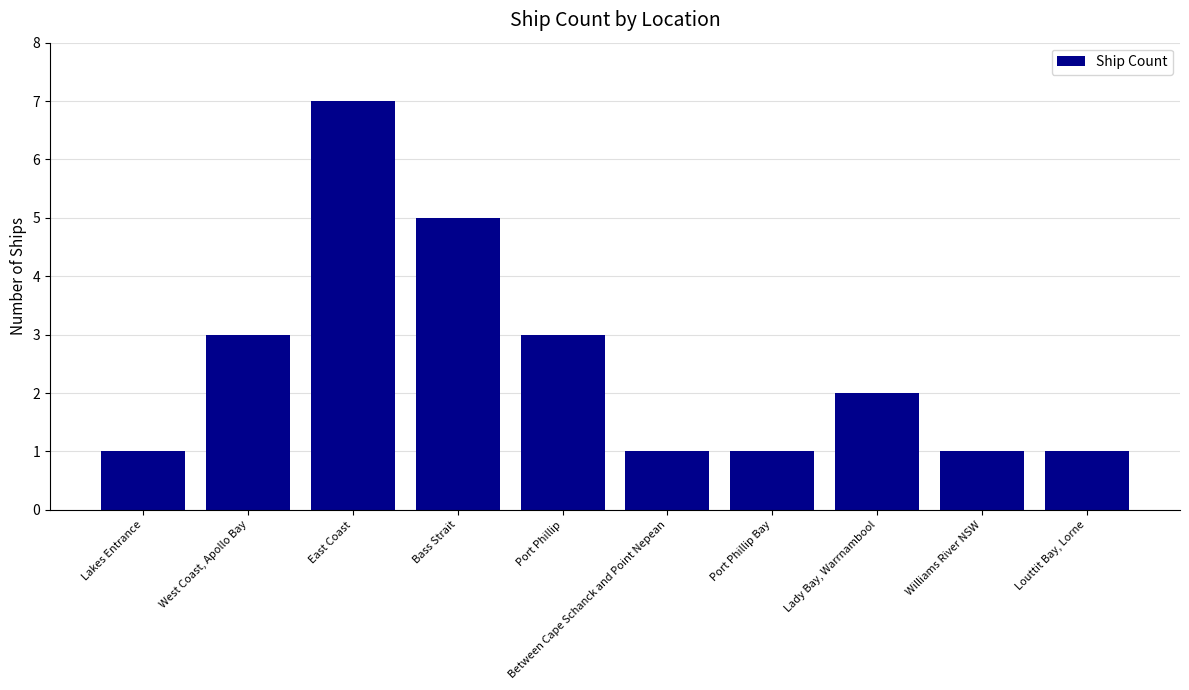

True or false: the data shows 2 at Port Phillip.

False